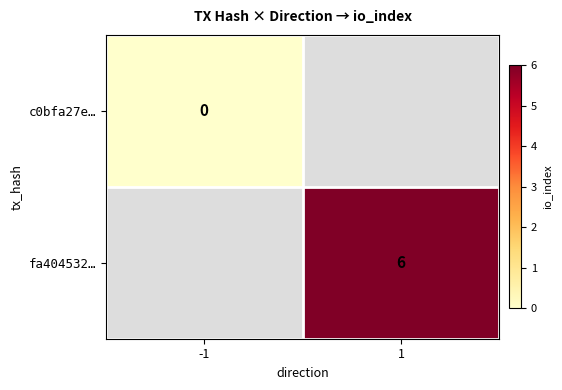

The value of fa404532… at 1 is 10. True or false?

False